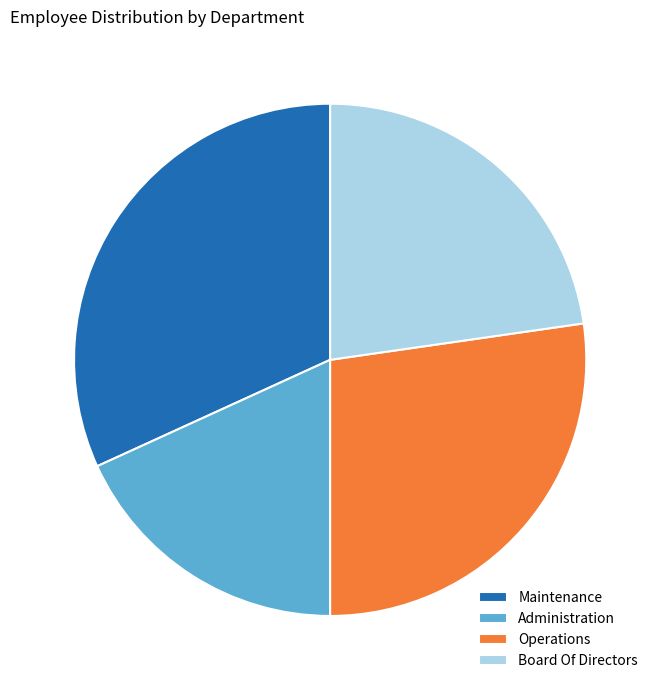

What is the ratio of the value at Operations to the value at Administration?

1.5